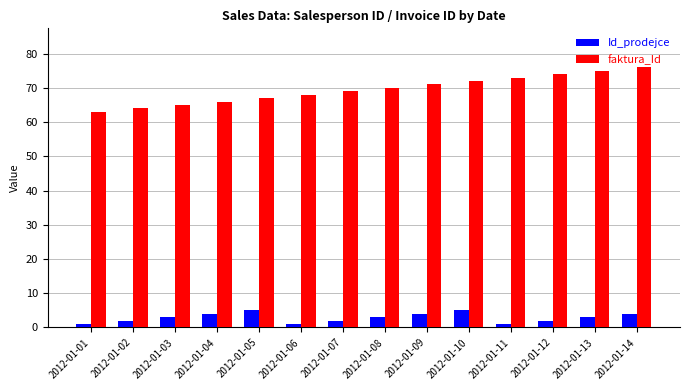

Reading left to right, list all the values displayed in this chart.

Id_prodejce: 2012-01-01=1	2012-01-02=2	2012-01-03=3	2012-01-04=4	2012-01-05=5	2012-01-06=1	2012-01-07=2	2012-01-08=3	2012-01-09=4	2012-01-10=5	2012-01-11=1	2012-01-12=2	2012-01-13=3	2012-01-14=4
faktura_Id: 2012-01-01=63	2012-01-02=64	2012-01-03=65	2012-01-04=66	2012-01-05=67	2012-01-06=68	2012-01-07=69	2012-01-08=70	2012-01-09=71	2012-01-10=72	2012-01-11=73	2012-01-12=74	2012-01-13=75	2012-01-14=76